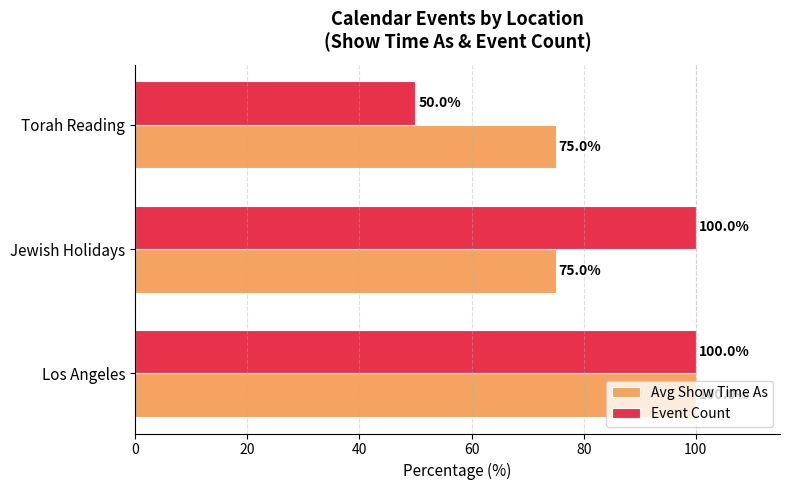

What is the sum of all Avg Show Time As values?

250